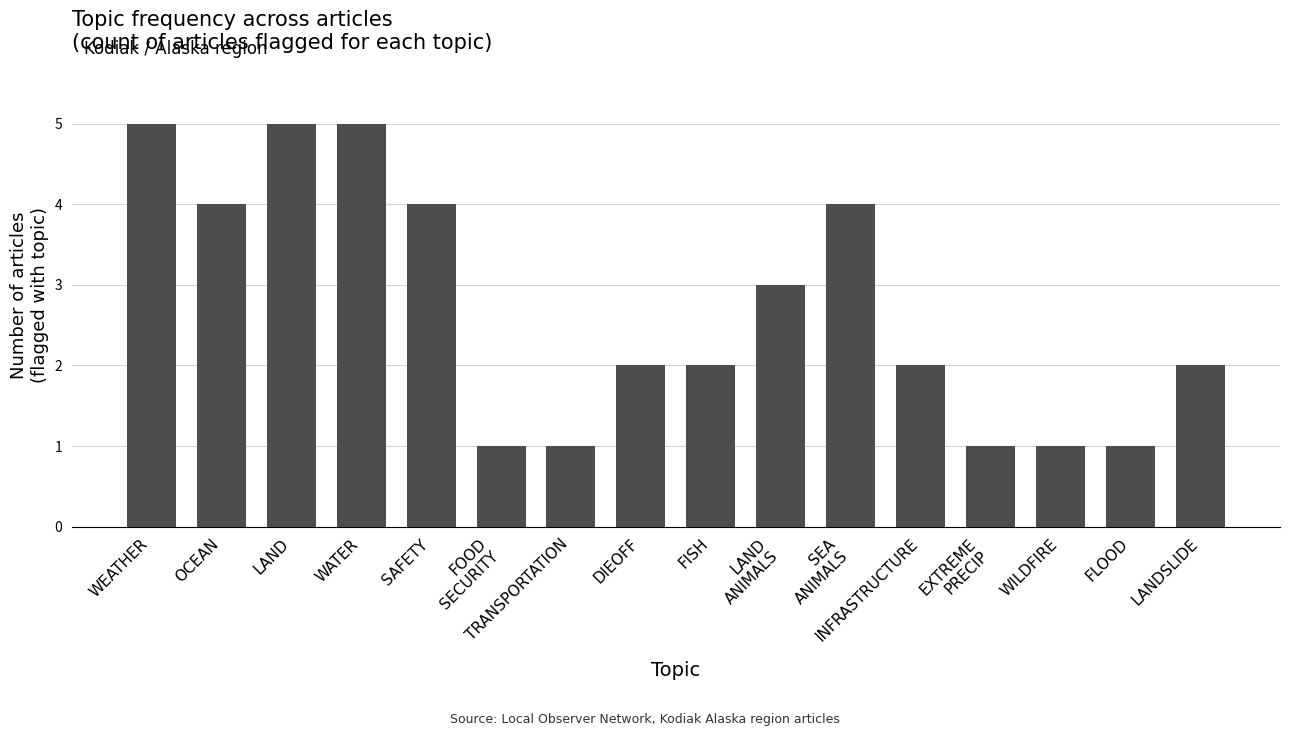

Does the chart contain stacked bars?

No